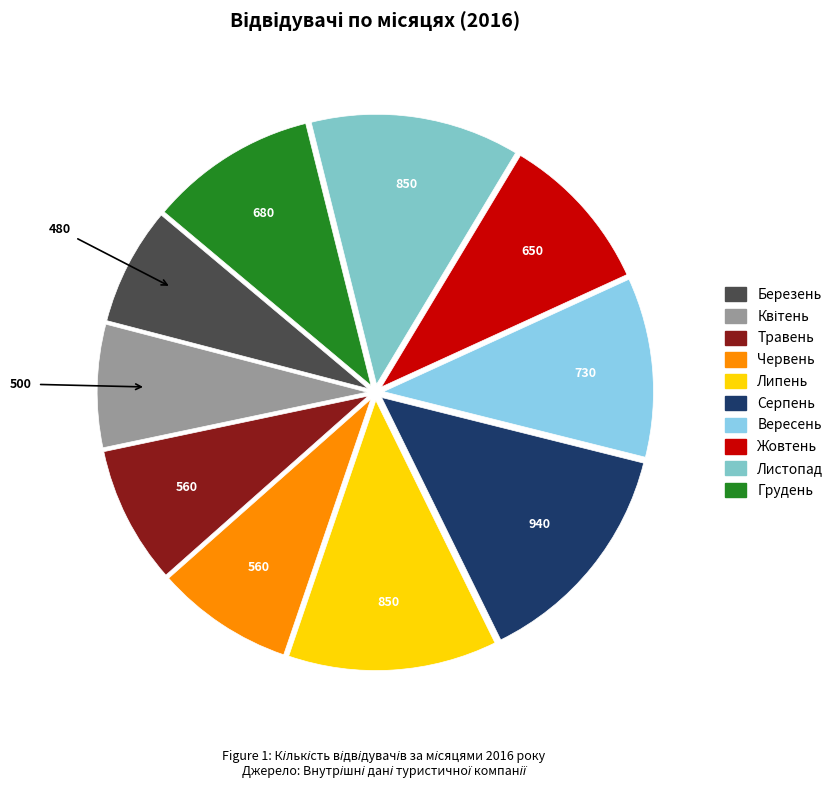

What is the largest slice in the pie chart?

Серпень